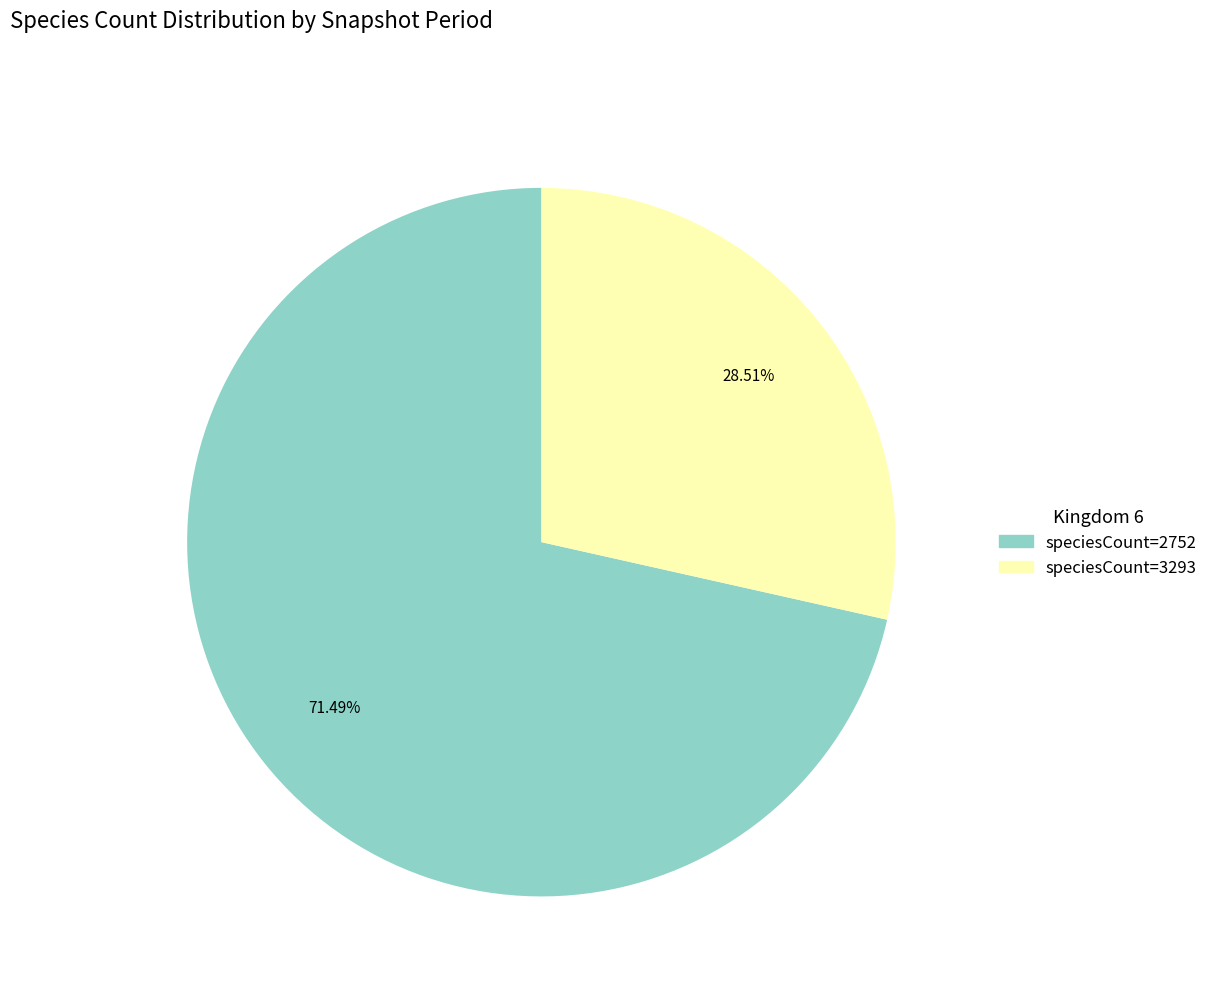

To the nearest percent, what is the average slice percentage?

50%